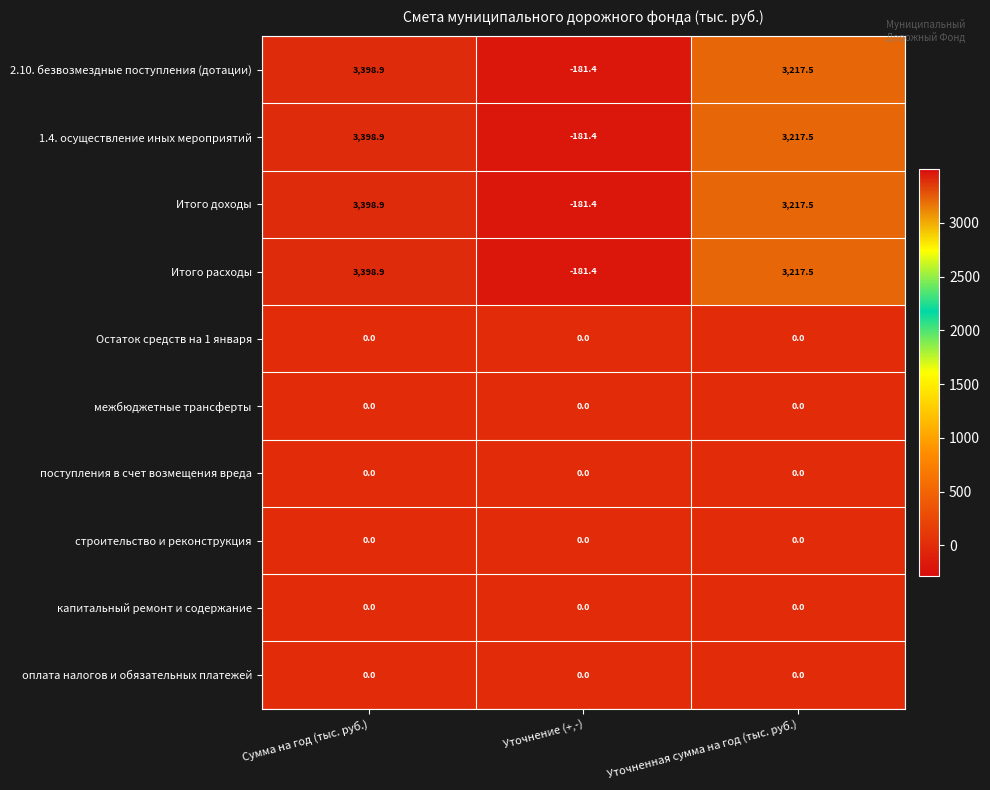

Reading right to left, list all the values displayed in this chart.

2.10. безвозмездные поступления (дотации): Уточненная сумма на год (тыс. руб.)=3217.5	Уточнение (+,-)=-181.4	Сумма на год (тыс. руб.)=3398.9
1.4. осуществление иных мероприятий: Уточненная сумма на год (тыс. руб.)=3217.5	Уточнение (+,-)=-181.4	Сумма на год (тыс. руб.)=3398.9
Итого доходы: Уточненная сумма на год (тыс. руб.)=3217.5	Уточнение (+,-)=-181.4	Сумма на год (тыс. руб.)=3398.9
Итого расходы: Уточненная сумма на год (тыс. руб.)=3217.5	Уточнение (+,-)=-181.4	Сумма на год (тыс. руб.)=3398.9
Остаток средств на 1 января: Уточненная сумма на год (тыс. руб.)=0.0	Уточнение (+,-)=0.0	Сумма на год (тыс. руб.)=0.0
межбюджетные трансферты: Уточненная сумма на год (тыс. руб.)=0.0	Уточнение (+,-)=0.0	Сумма на год (тыс. руб.)=0.0
поступления в счет возмещения вреда: Уточненная сумма на год (тыс. руб.)=0.0	Уточнение (+,-)=0.0	Сумма на год (тыс. руб.)=0.0
строительство и реконструкция: Уточненная сумма на год (тыс. руб.)=0.0	Уточнение (+,-)=0.0	Сумма на год (тыс. руб.)=0.0
капитальный ремонт и содержание: Уточненная сумма на год (тыс. руб.)=0.0	Уточнение (+,-)=0.0	Сумма на год (тыс. руб.)=0.0
оплата налогов и обязательных платежей: Уточненная сумма на год (тыс. руб.)=0.0	Уточнение (+,-)=0.0	Сумма на год (тыс. руб.)=0.0